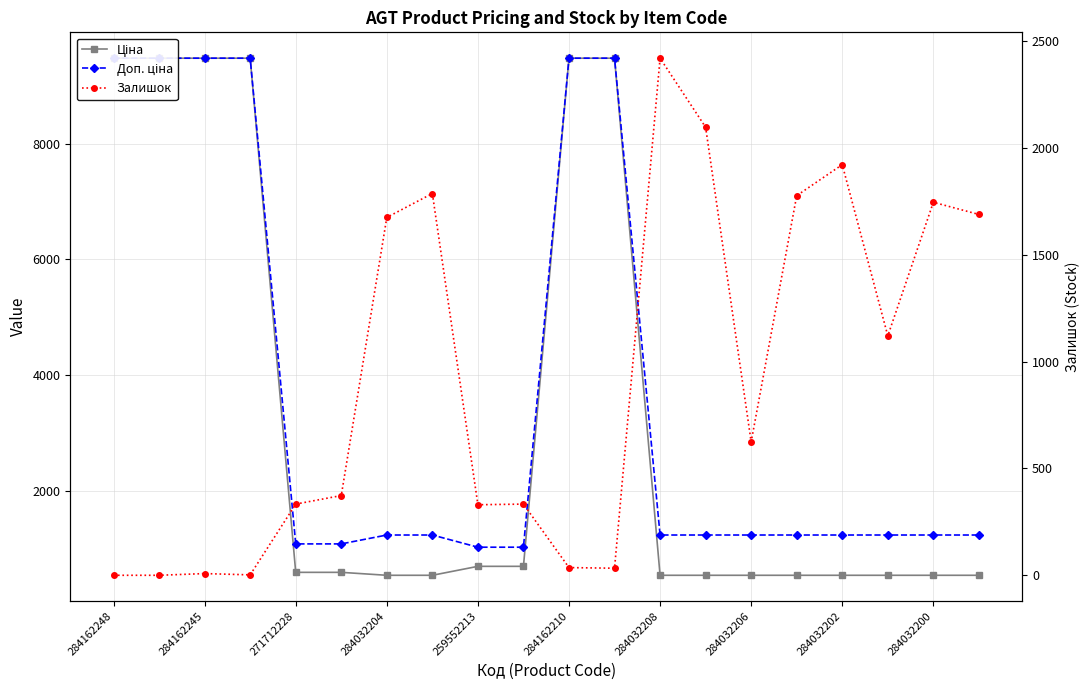

Is it true that Ціна equals 748.3 at 284032206?

False